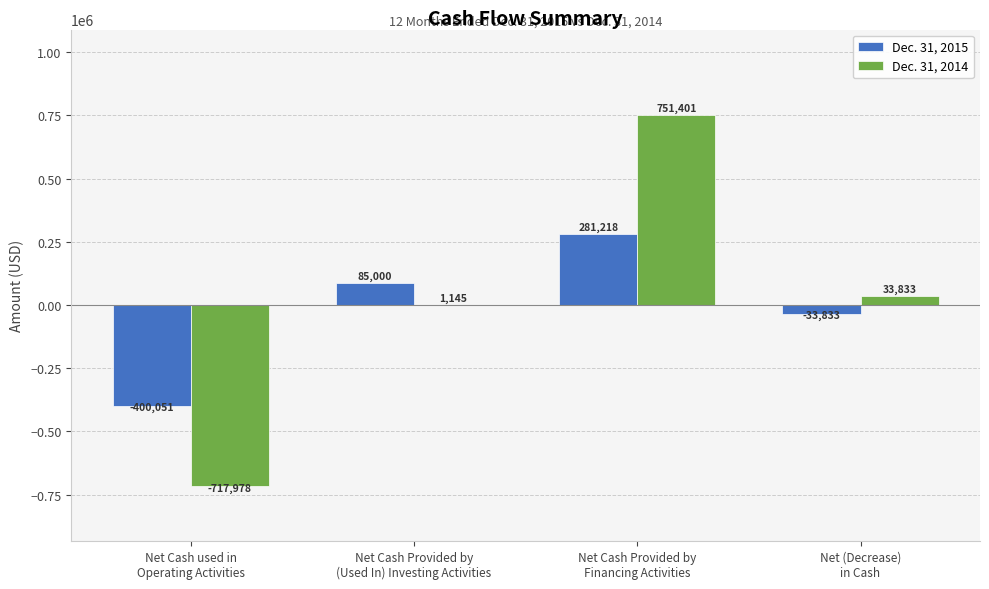

What is the maximum value shown in the chart?

751401